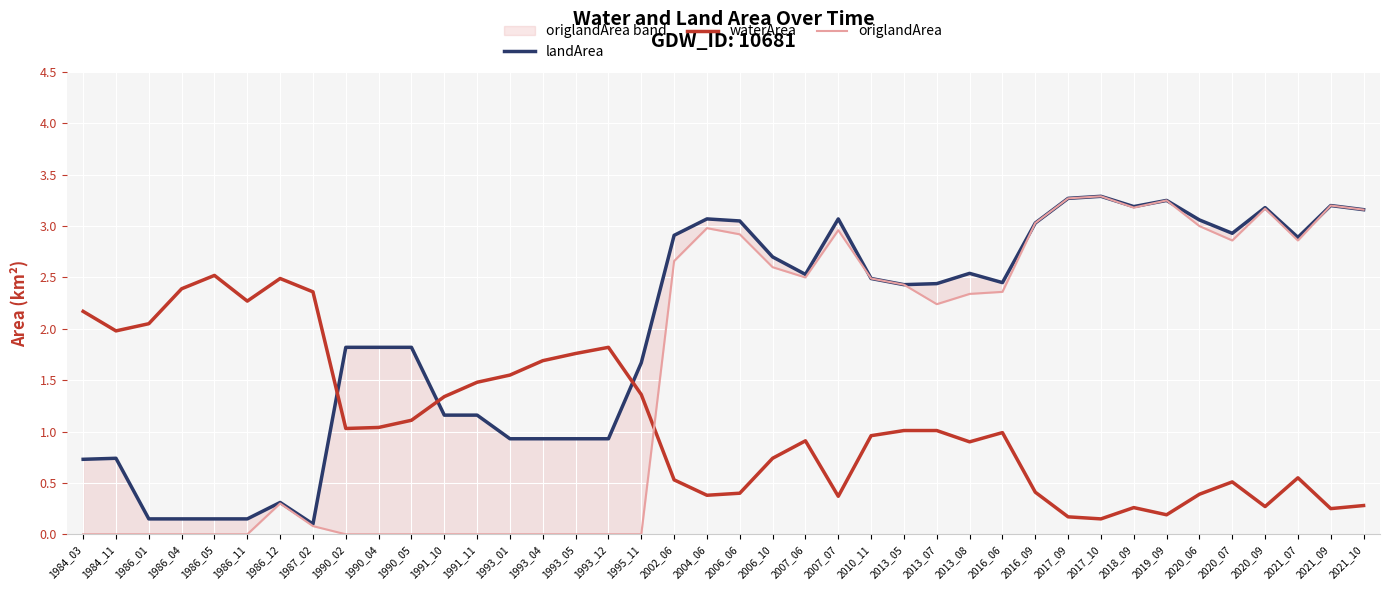

True or false: waterArea has more than 1 points higher than both neighbors.

True